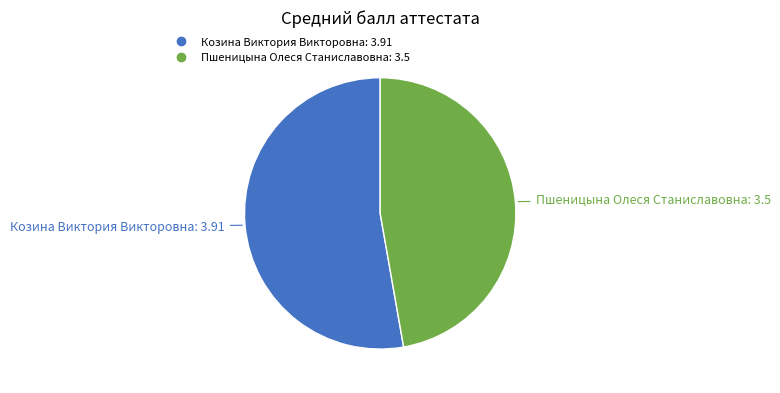

Rank the categories by value from highest to lowest.

Козина Виктория Викторовна, Пшеницына Олеся Станиславовна